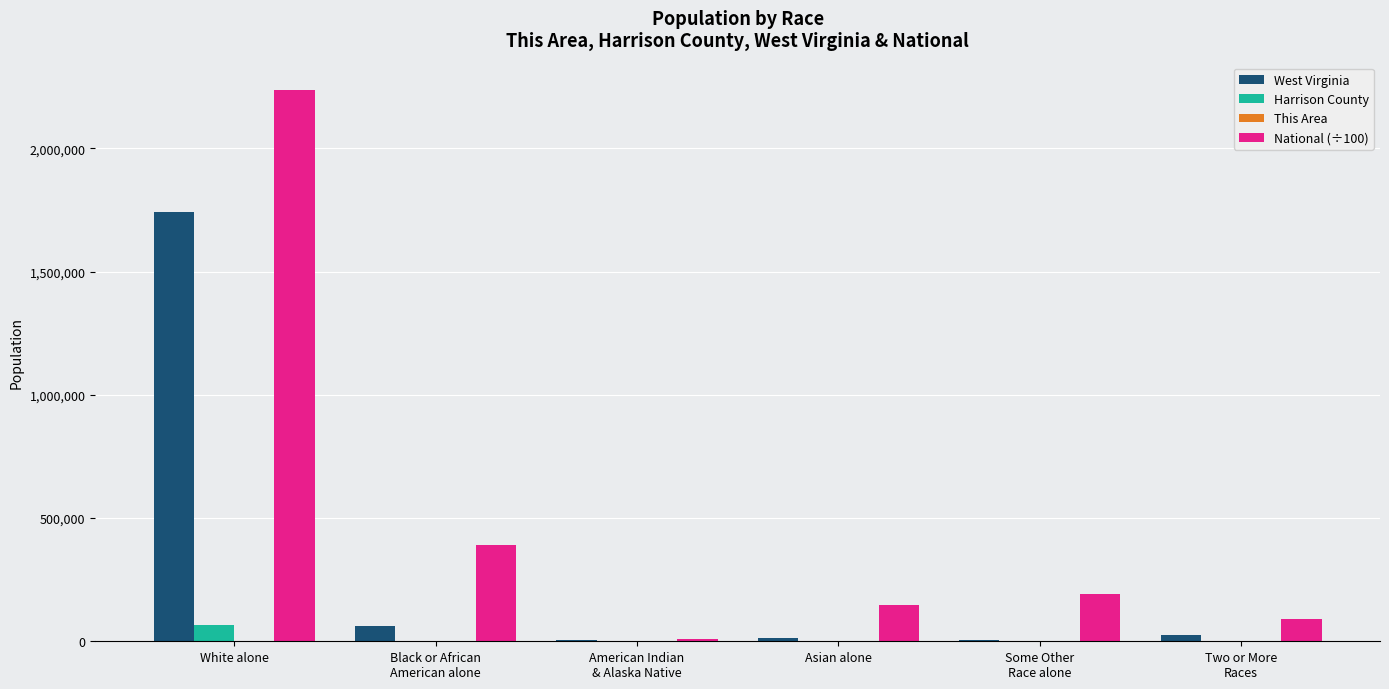

At which category does the chart reach its peak across all series?

White alone